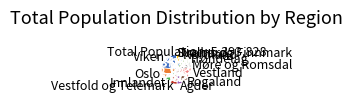

To the nearest percent, what is the average slice percentage?

8%